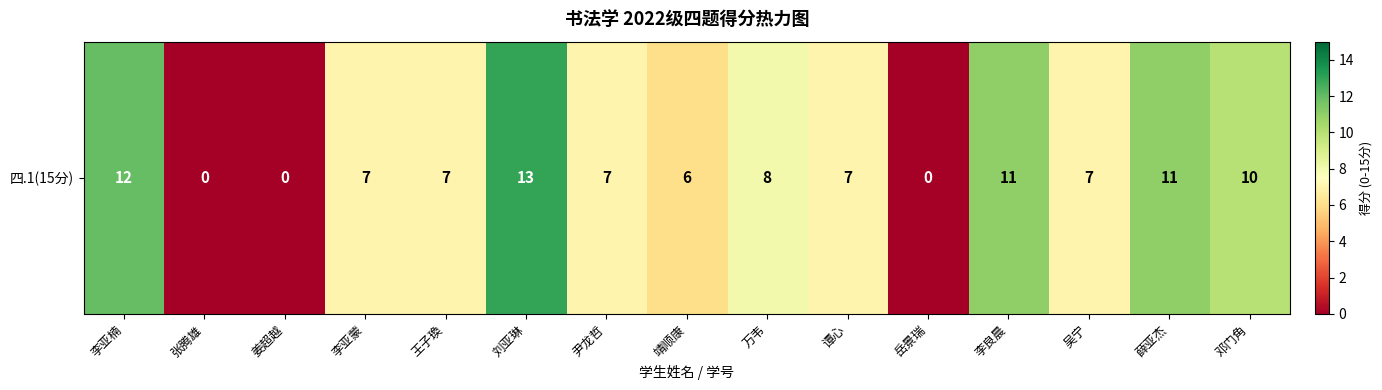

Rank the categories by value from lowest to highest.

张腾雄, 姜超越, 岳景瑞, 靖顺康, 李亚蒙, 王子瑍, 尹龙哲, 谭心, 吴宁, 万韦, 邓门角, 李良晨, 薛亚杰, 李亚楠, 刘亚琳